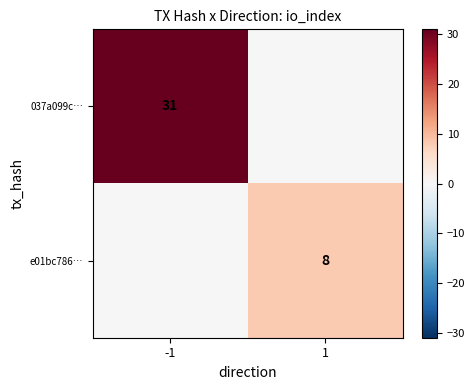

Is the value of 037a099c… at -1 greater than the value of e01bc786… at 1?

Yes